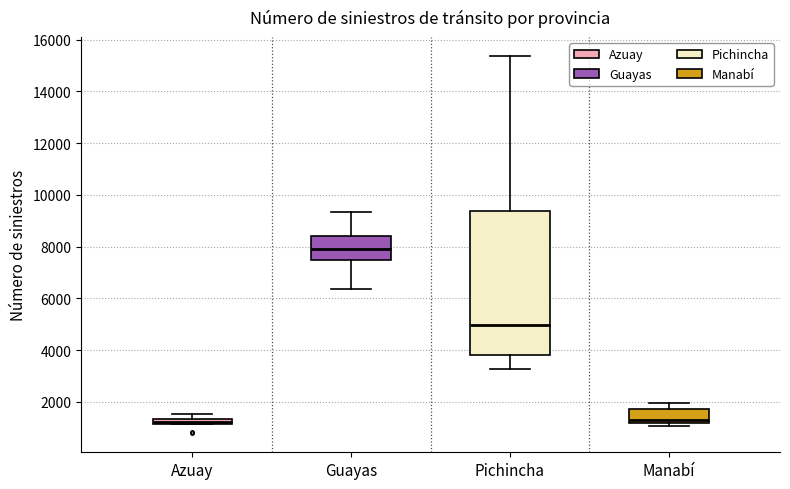

Where is the upper edge of the box for Azuay on the y-axis? The values are not printed on the chart, so give them approximately, as read against the axis.

1400